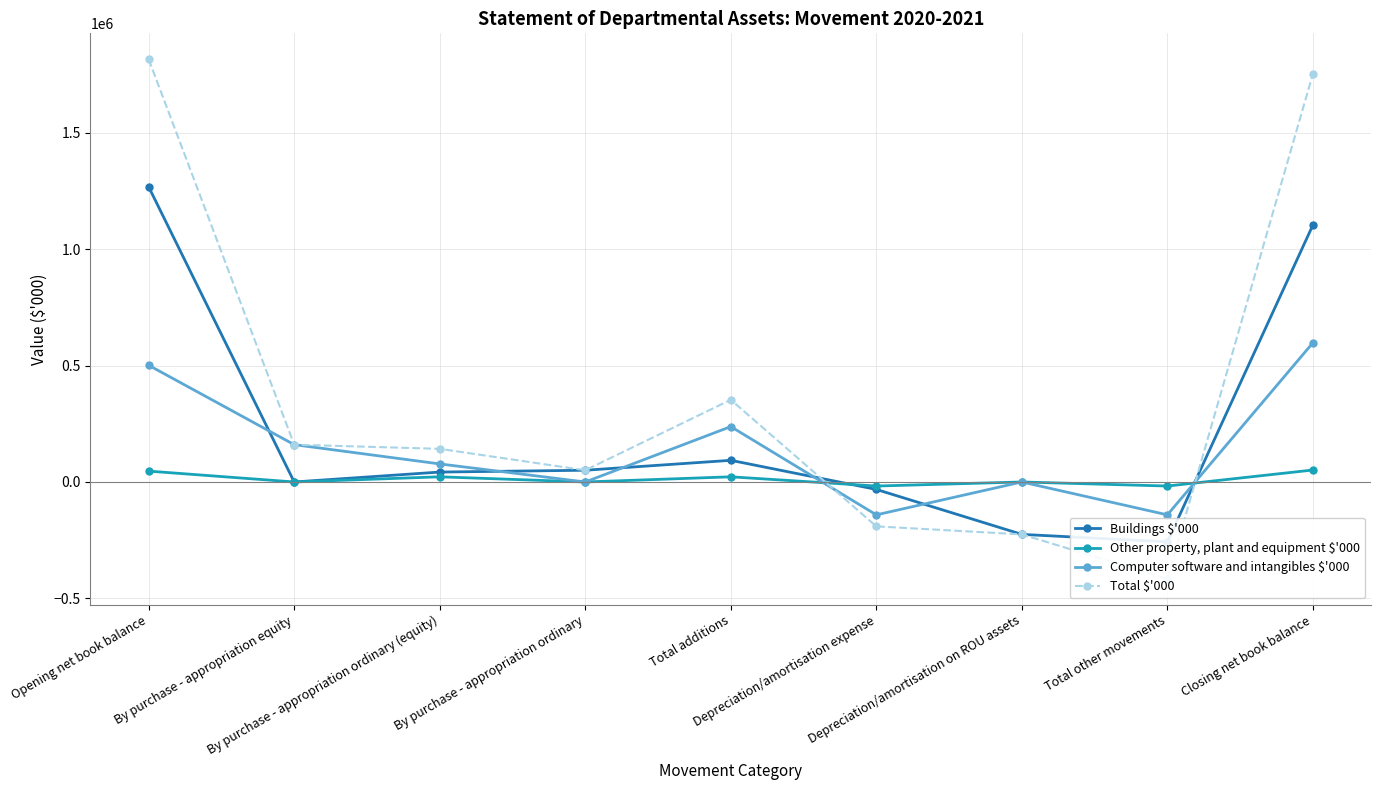

What is the label of the 5th point from the left?

Total additions